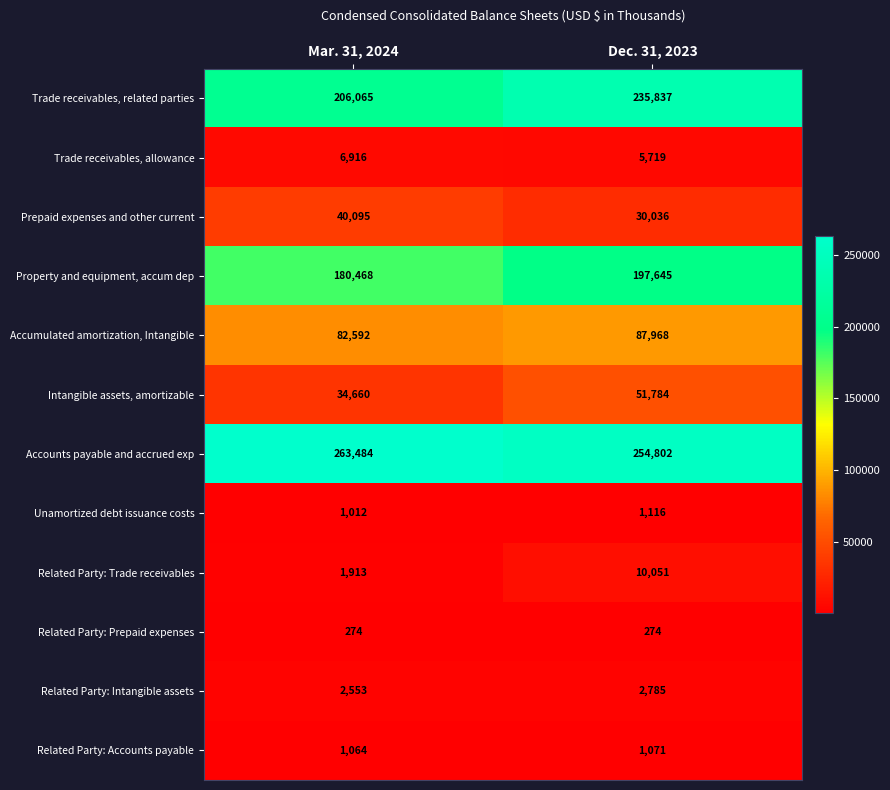

At which label does Related Party: Trade receivables reach its minimum?

Mar. 31, 2024